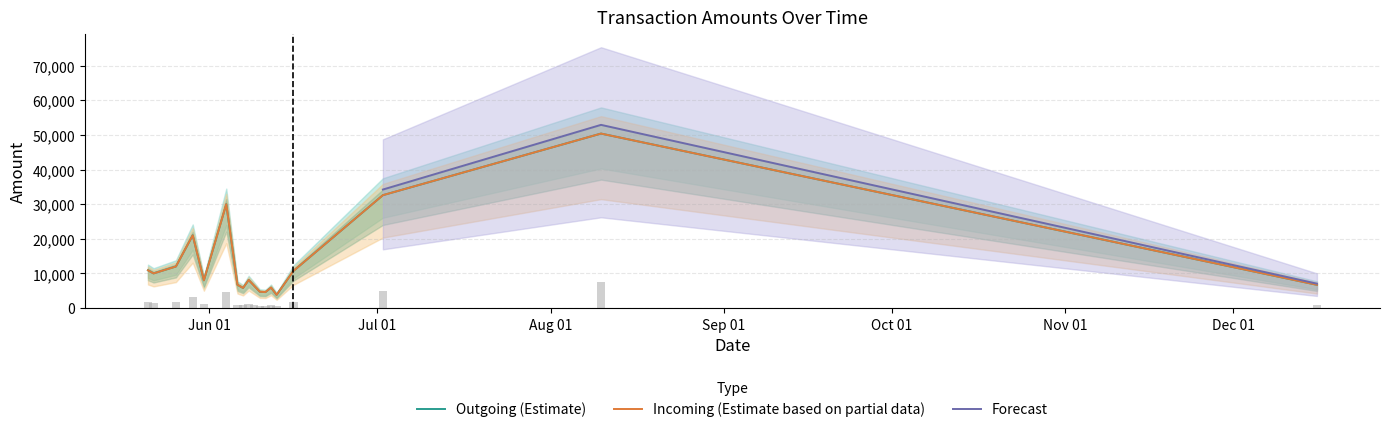

Between 2017-06-12 and 2017-06-13, which is larger?

2017-06-12